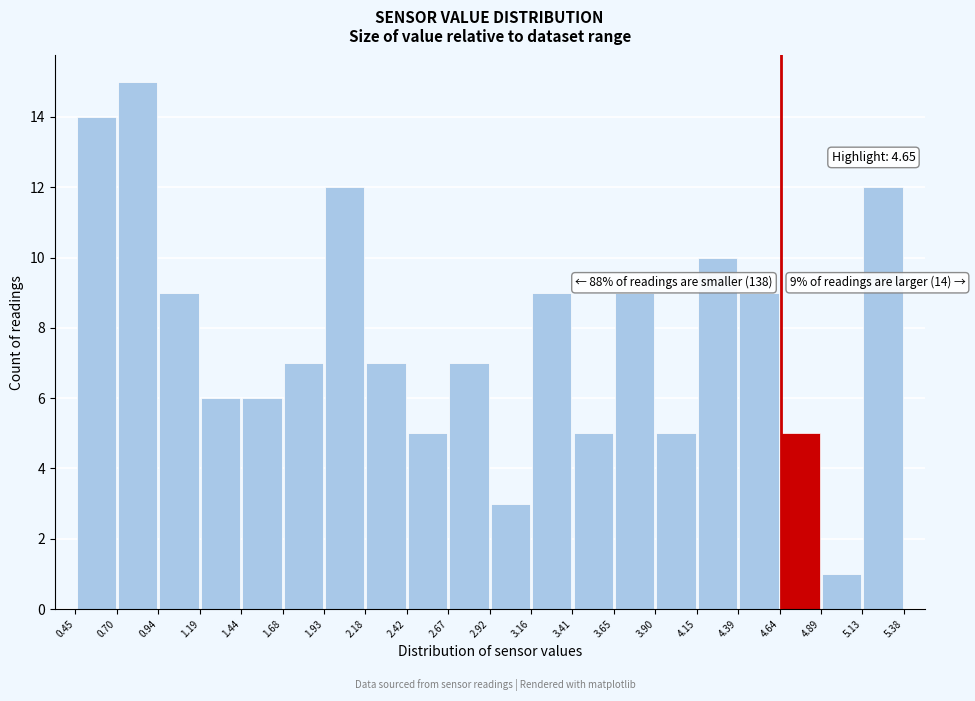

Over which range of the x-axis is the bar tallest?

0.70 to 0.94